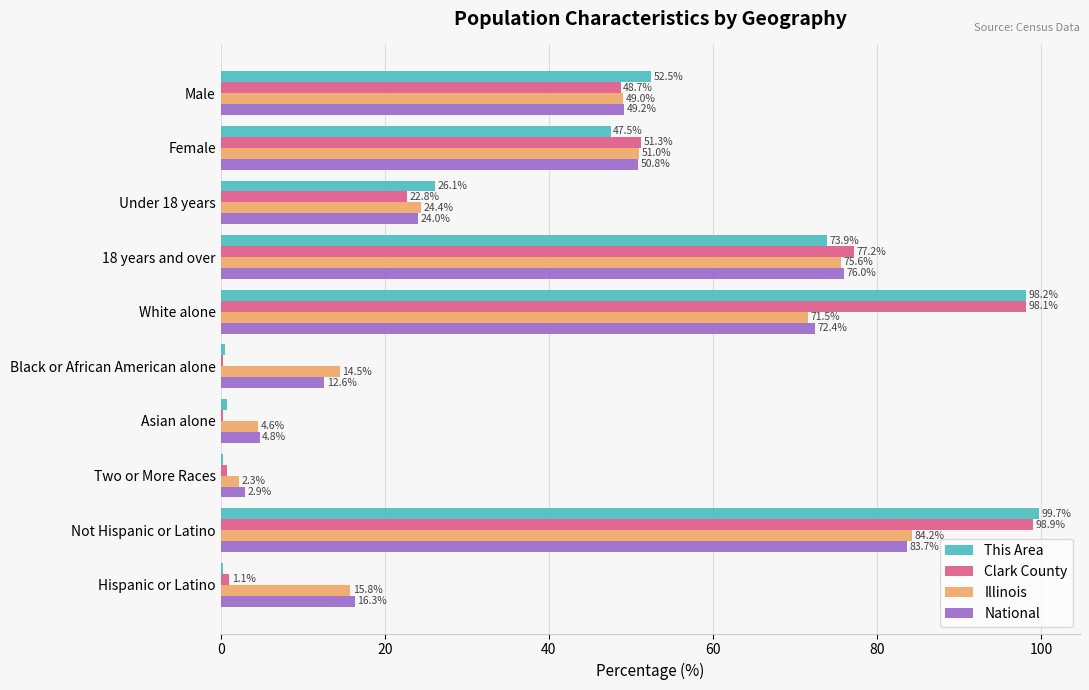

What is the maximum value for Clark County?

98.9